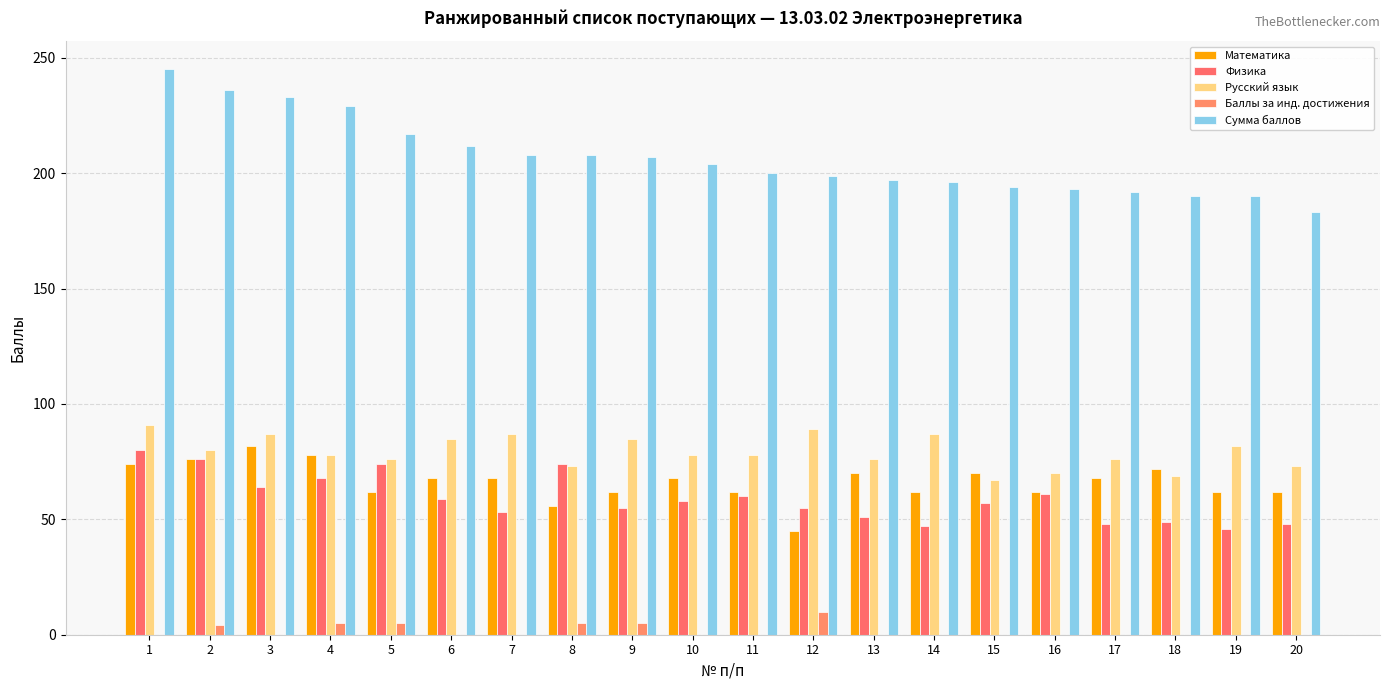

List the series in order of their peak value, lowest first.

Баллы за инд. достижения, Физика, Математика, Русский язык, Сумма баллов